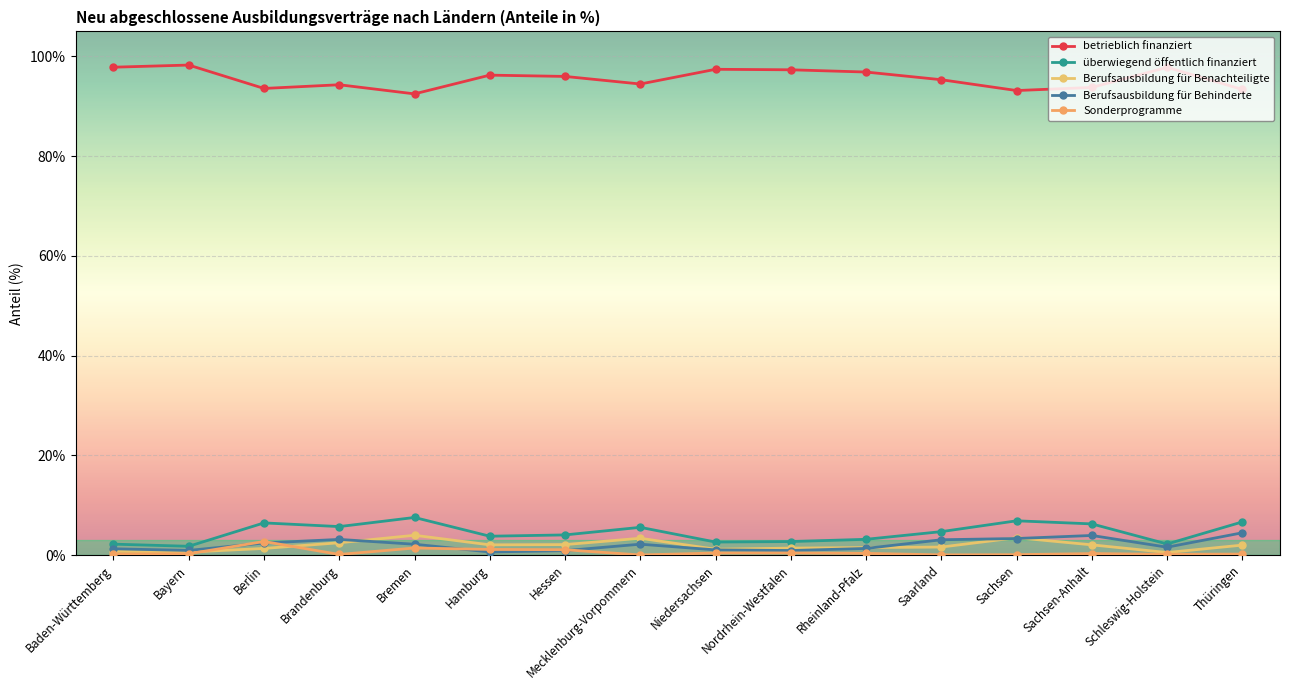

Is this an area chart (filled region under the line)?

No